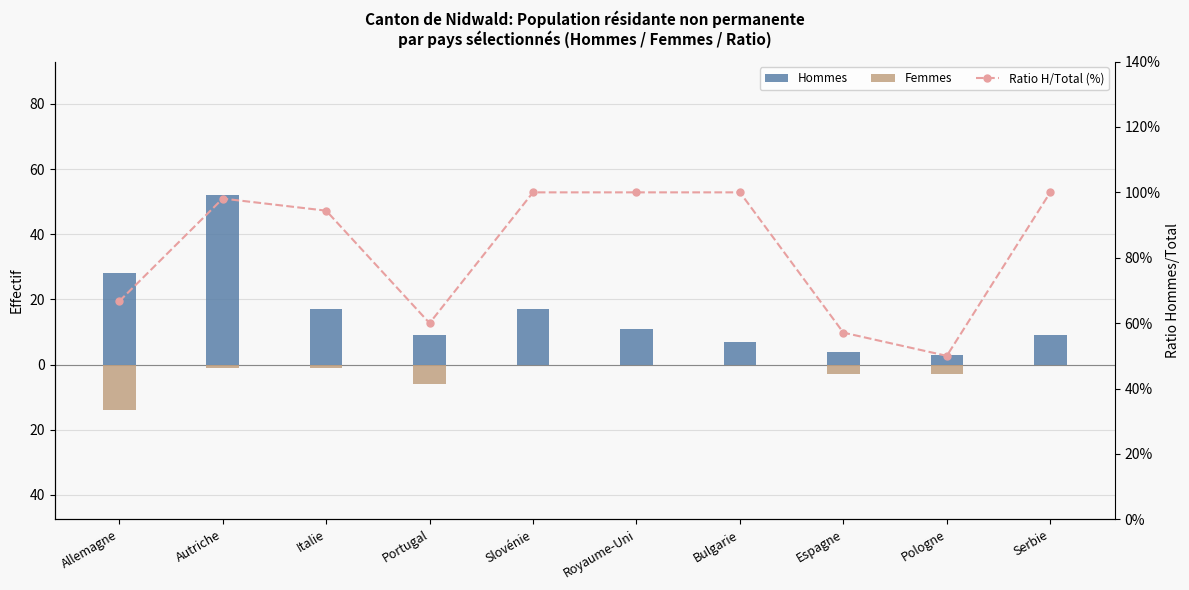

How many groups of bars are there?

10